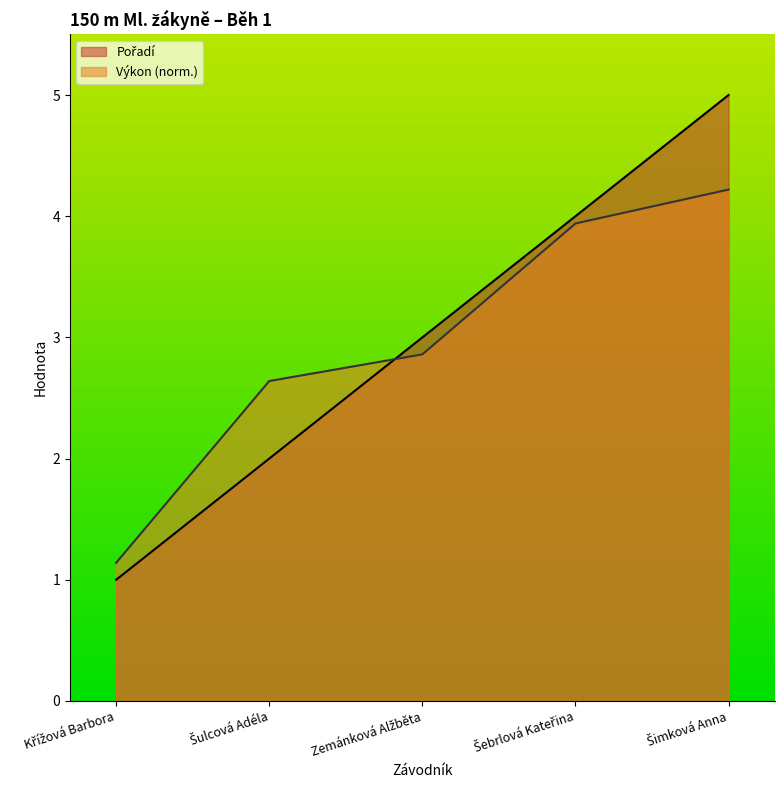

At which label is Výkon closest to 2?

Šulcová Adéla